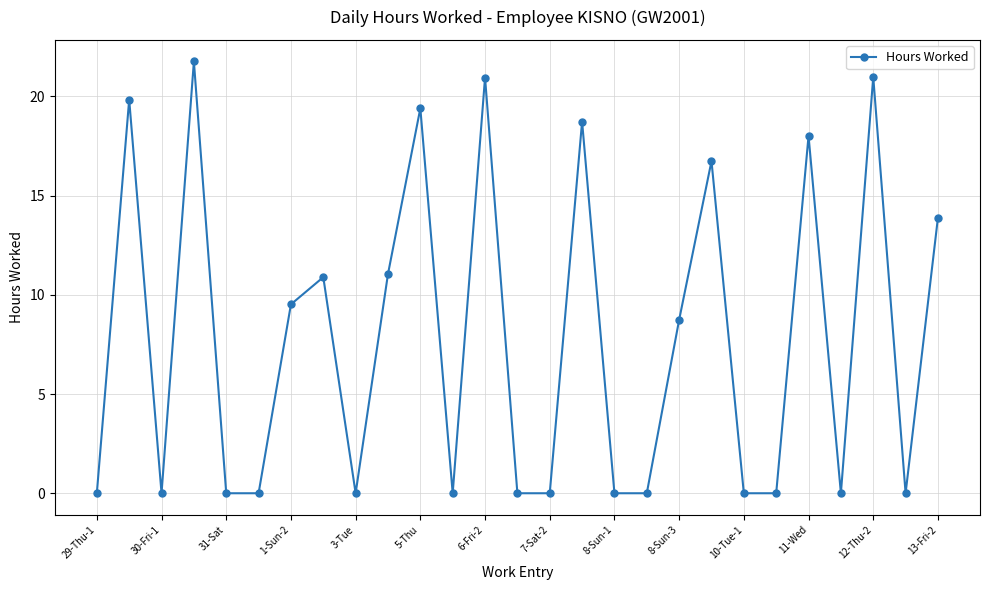

What is the maximum value shown in the chart?

21.8